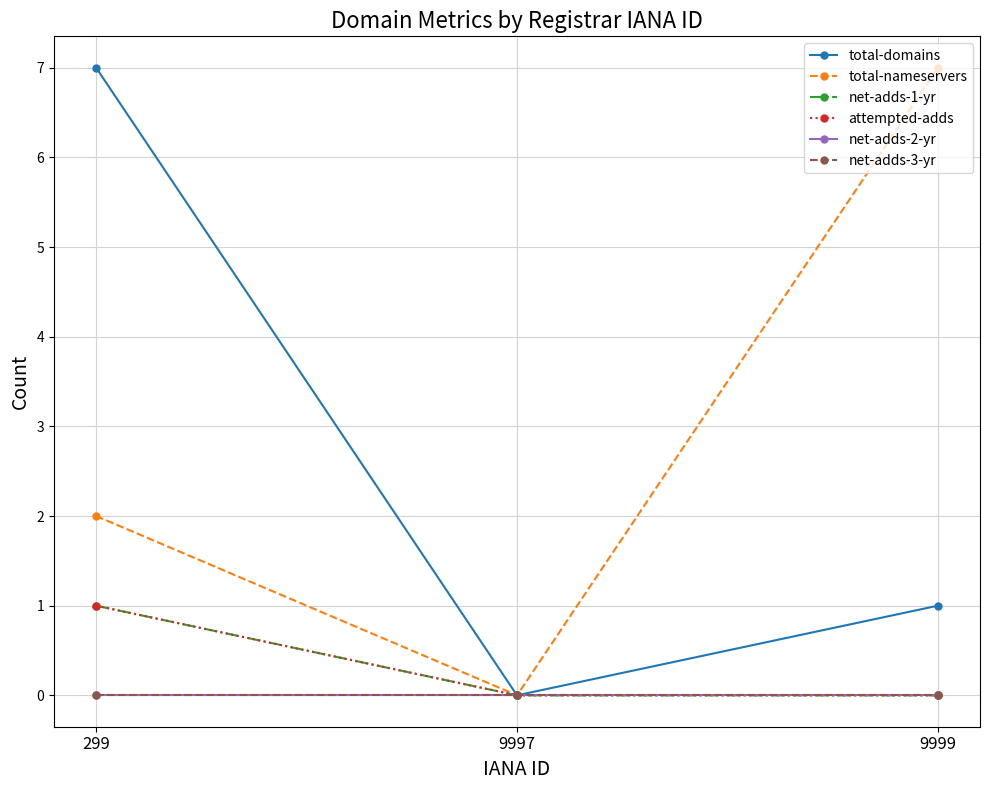

At which category does the chart reach its minimum across all series?

9997